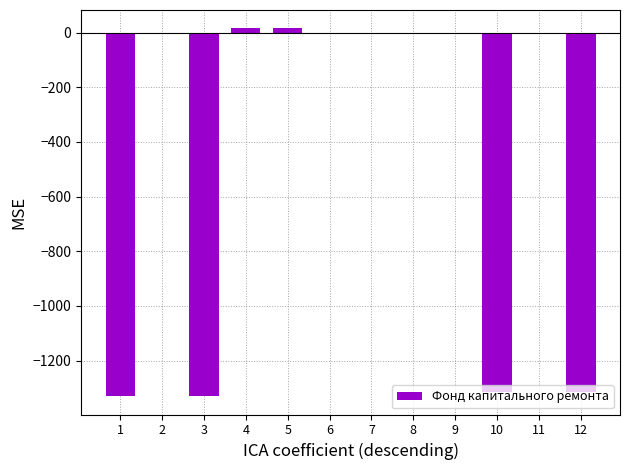

What is the change in value from 3 to 9?

+1330.1